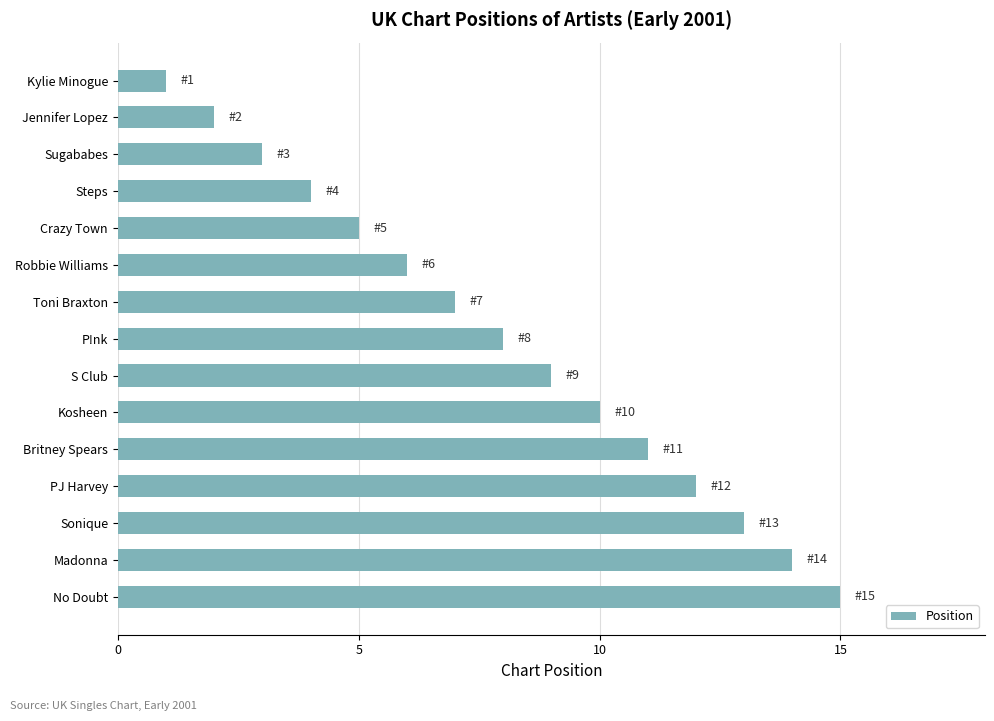

How many bars are there in total?

15